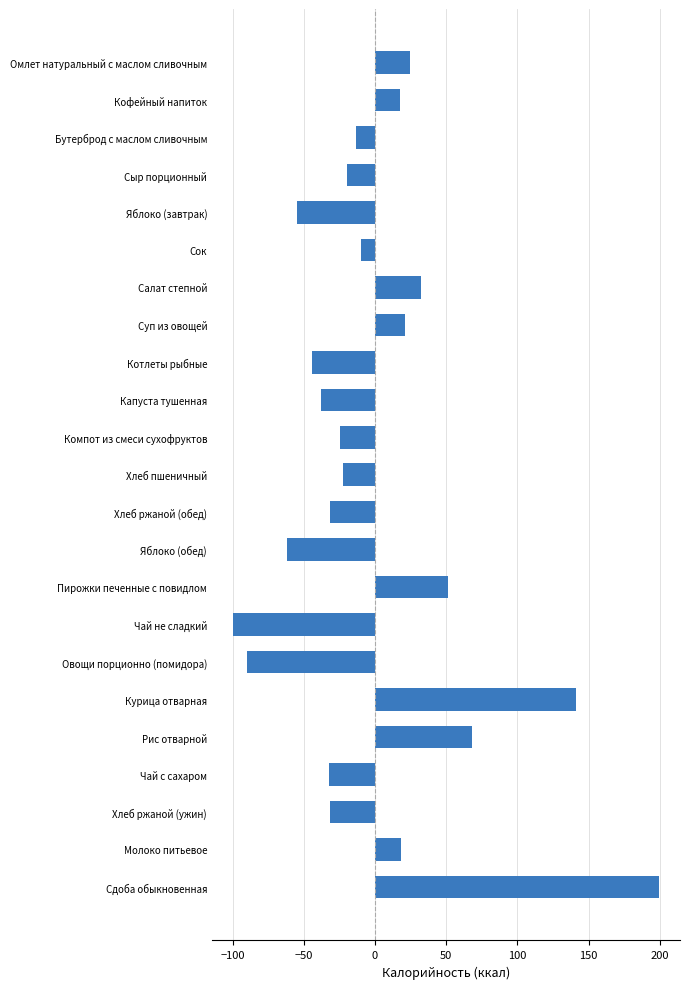

What is the difference between the maximum and minimum values?

299.0